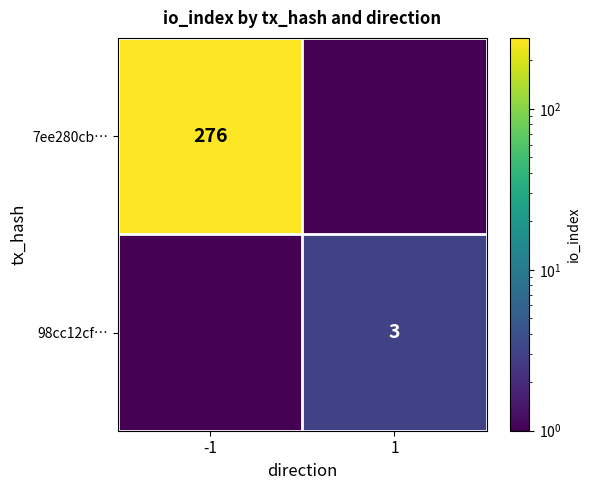

Which category has the highest value in the 7ee280cb… series?

-1